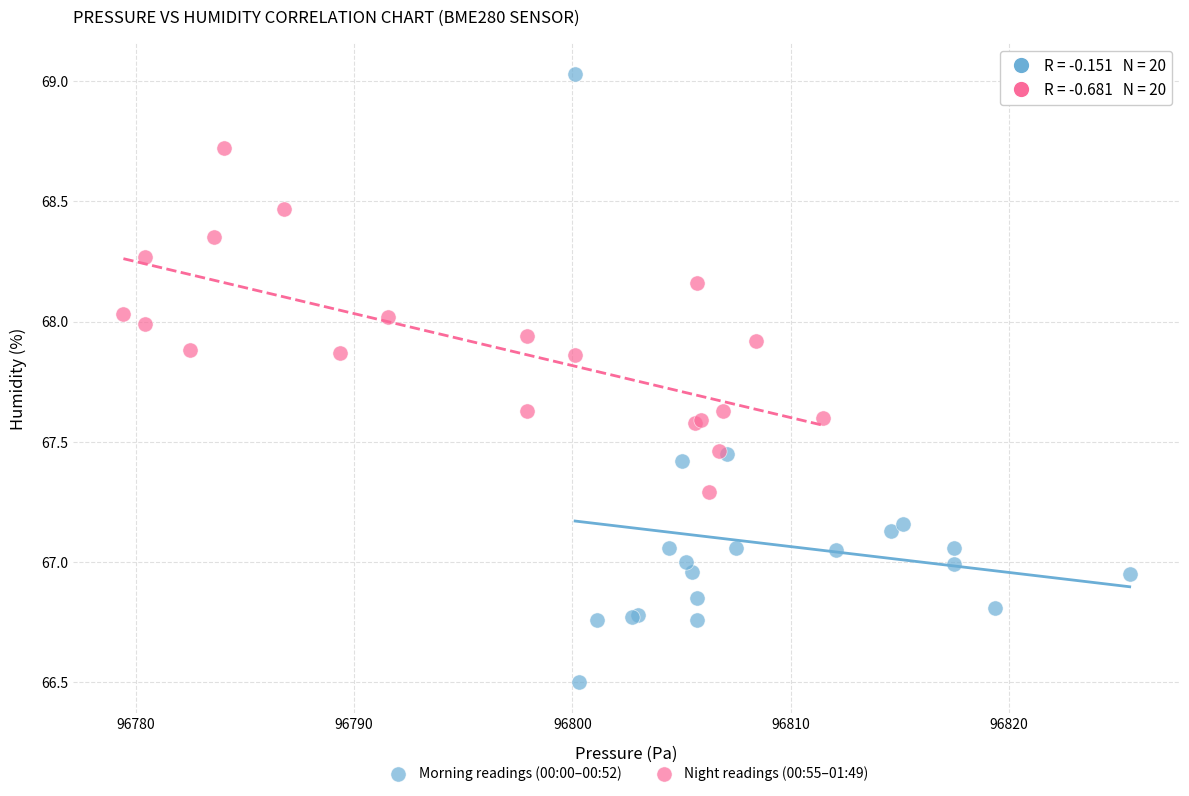

Which series reaches the minimum Y coordinate?

Morning readings (00:00–00:52)